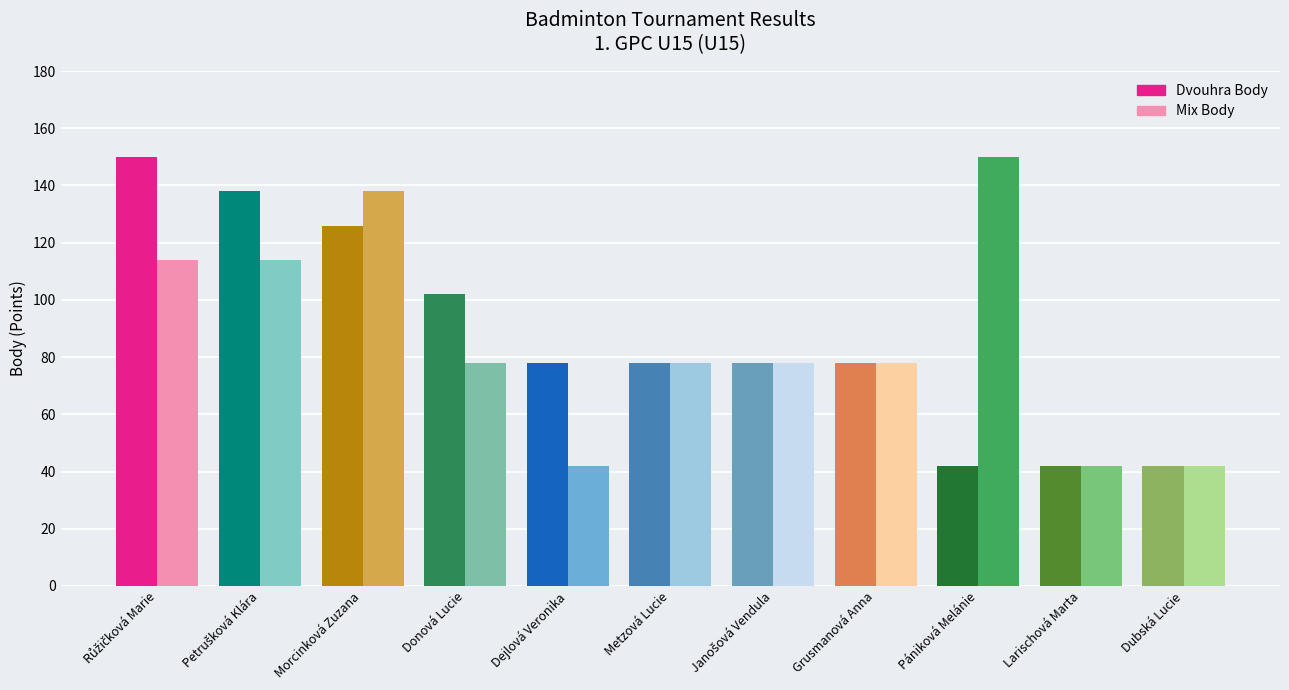

What are all the series names shown in the legend?

Dvouhra Body, Mix Body